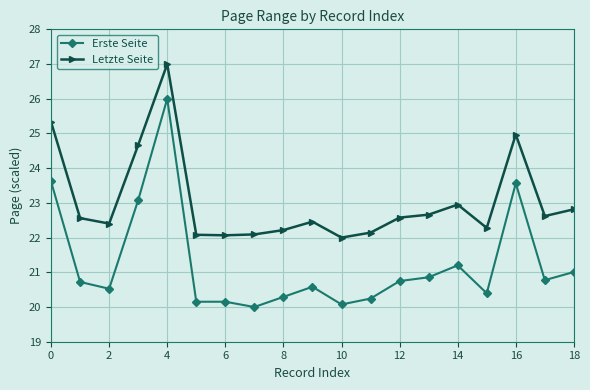

What is the value of the Letzte Seite point at the 4th from the left?

24.7